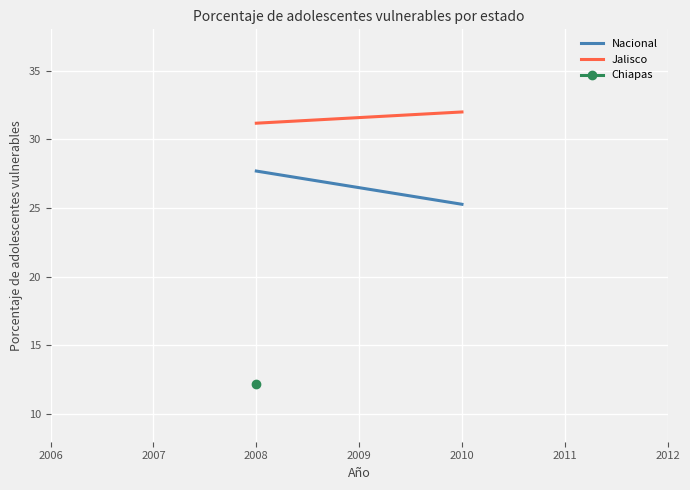

What is the average value of the Nacional series?

26.5